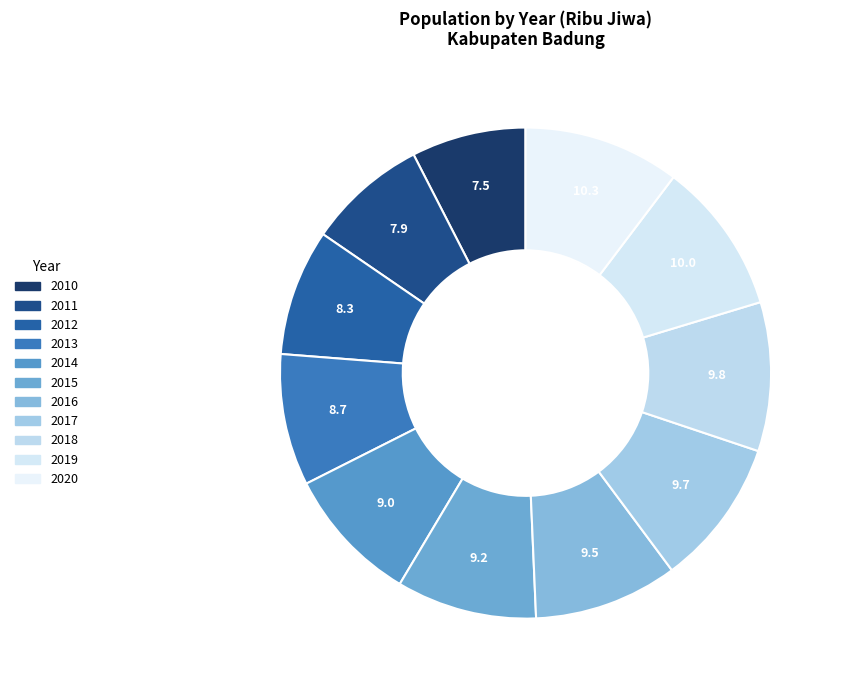

What is the smallest slice in the pie chart?

2010